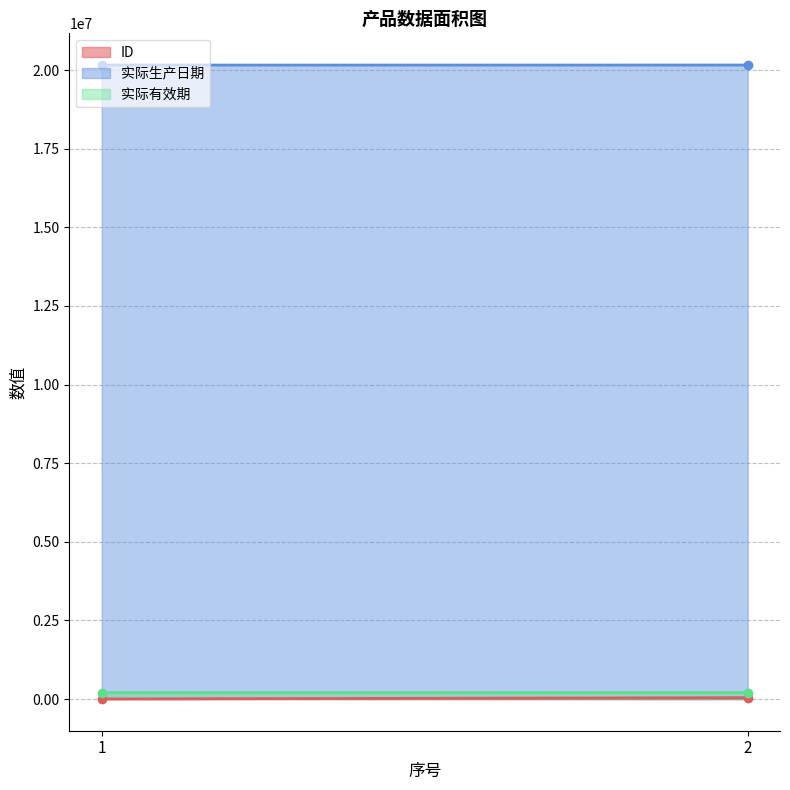

What is the lowest value of the 实际生产日期 series?

20160531